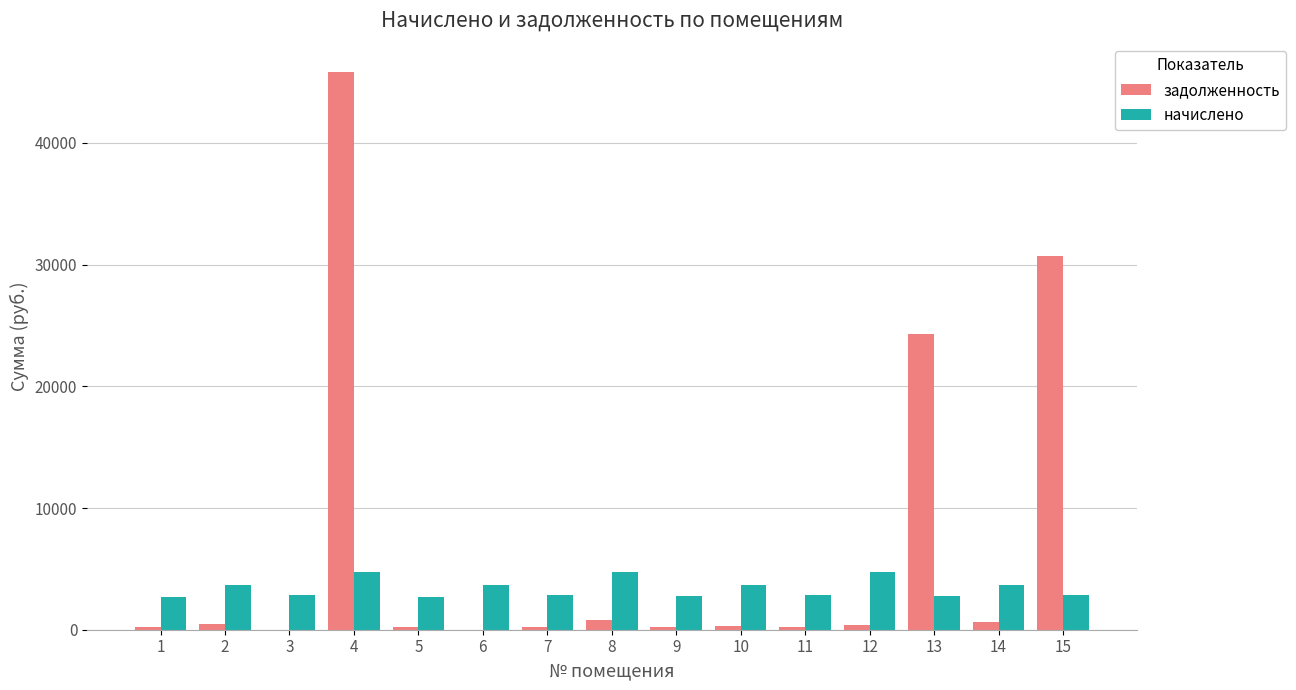

What is the difference between the задолженность values at 9 and 6?

228.2